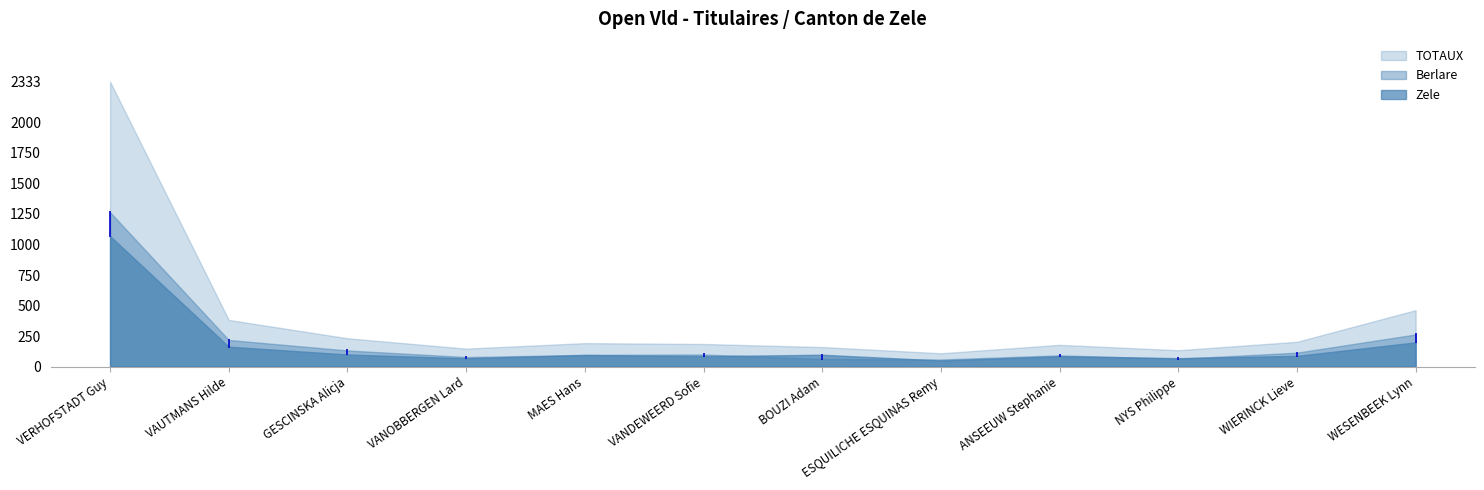

Is it true that TOTAUX equals 595 at VAUTMANS Hilde?

False